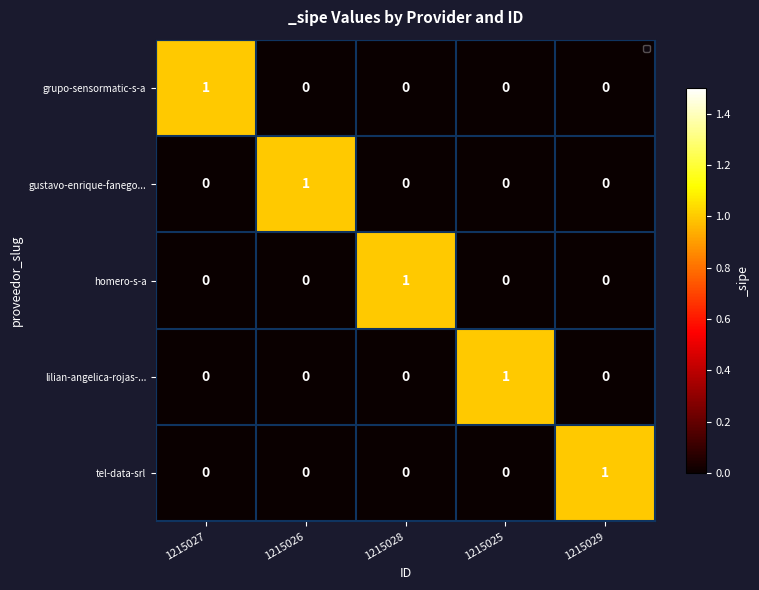

At how many categories does at least one series exceed 0?

5